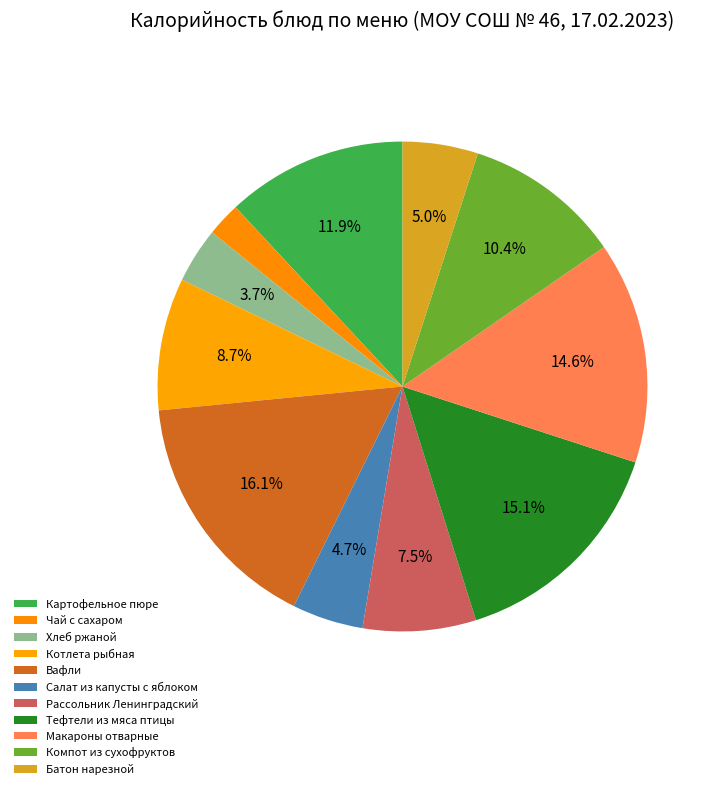

Which has a higher value, Компот из сухофруктов or Рассольник Ленинградский?

Компот из сухофруктов